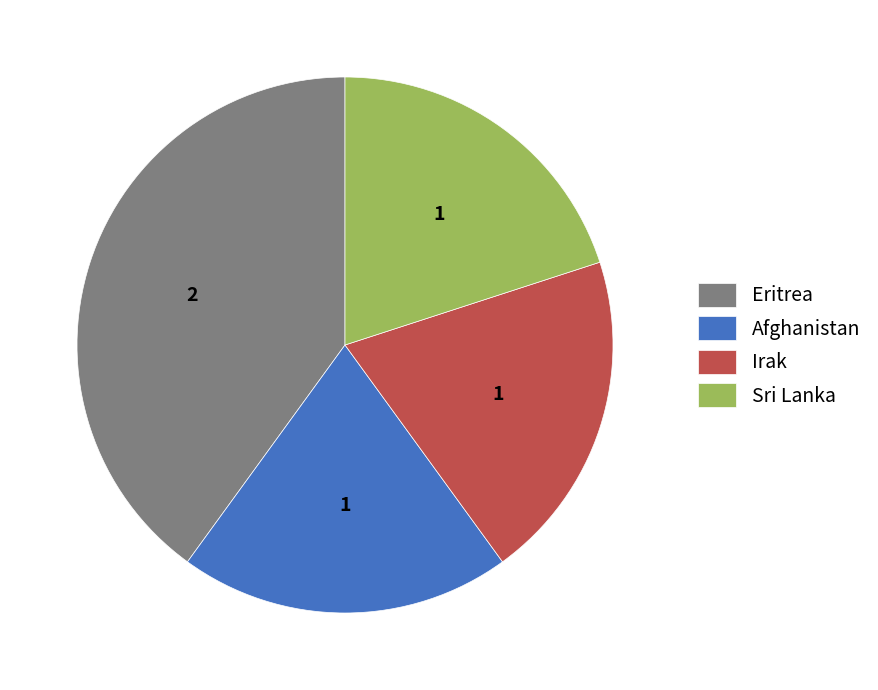

What is the largest slice in the pie chart?

Eritrea